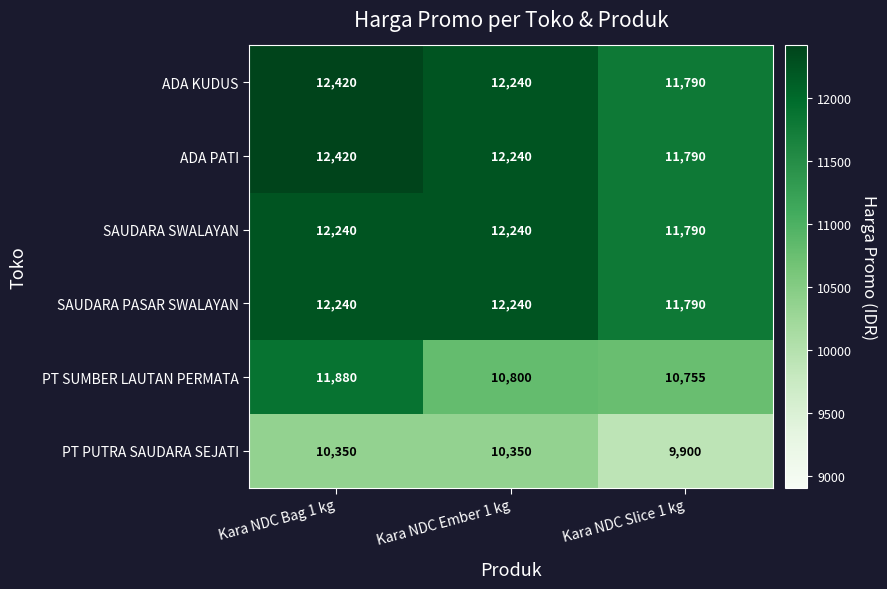

Reading left to right, extract all data points from this chart.

ADA KUDUS: 12420	12240	11790
ADA PATI: 12420	12240	11790
SAUDARA SWALAYAN: 12240	12240	11790
SAUDARA PASAR SWALAYAN: 12240	12240	11790
PT SUMBER LAUTAN PERMATA: 11880	10800	10755
PT PUTRA SAUDARA SEJATI: 10350	10350	9900